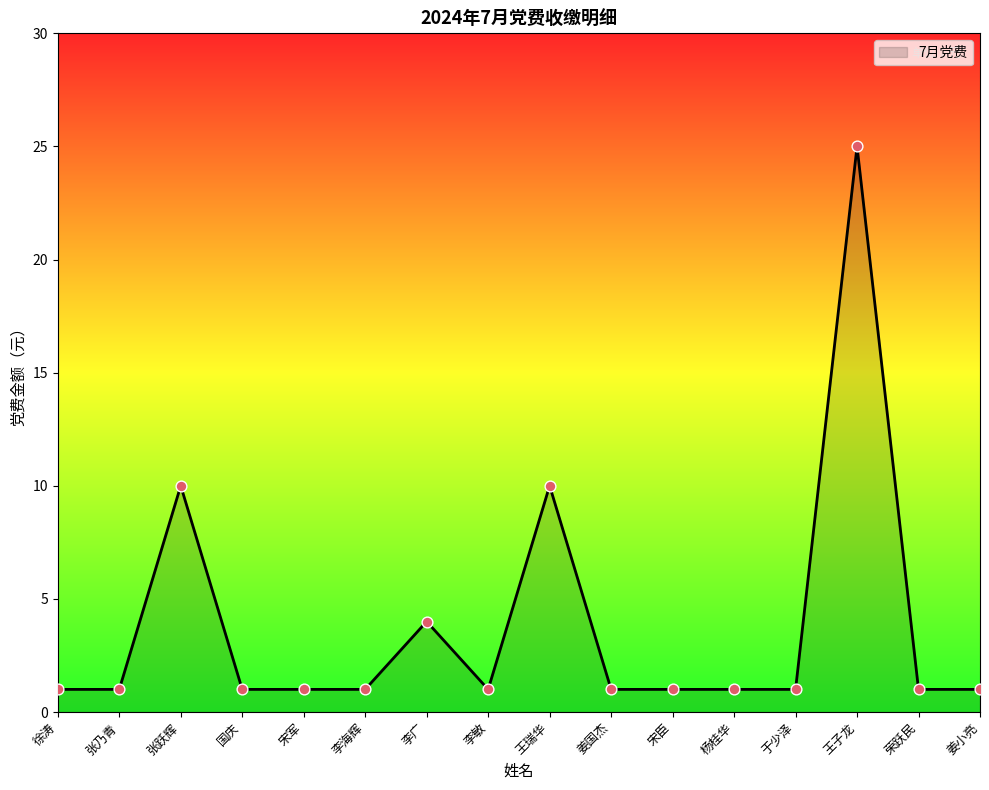

Between 李广 and 荣跃民, which is larger?

李广